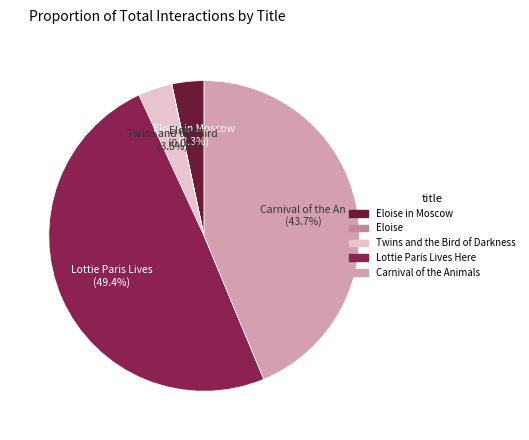

Between Eloise and Lottie Paris Lives Here, which is larger?

Lottie Paris Lives Here